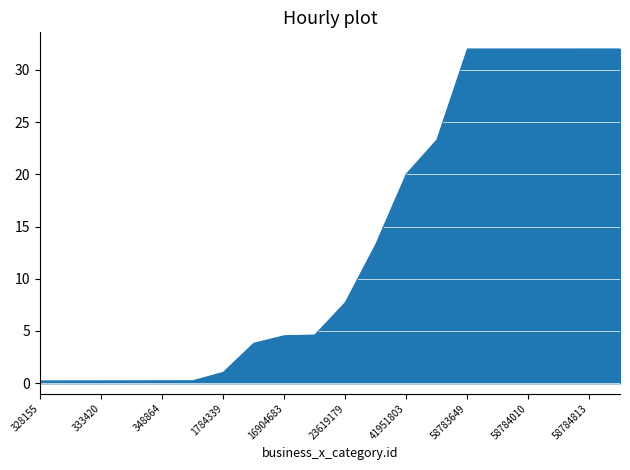

What is the difference between the maximum and minimum values?

31.8